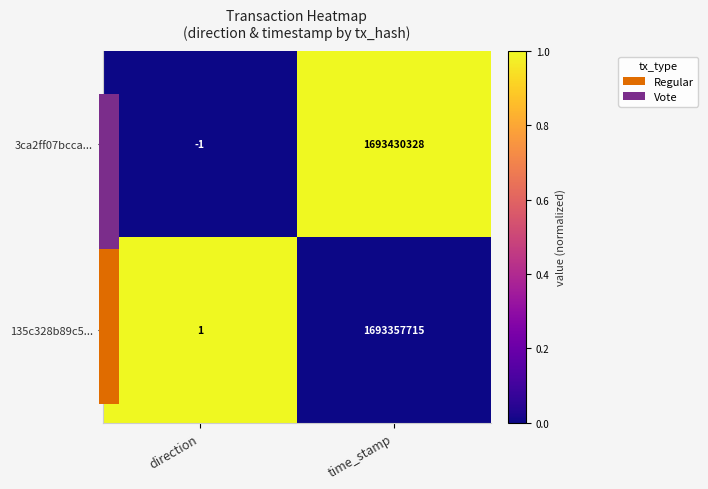

Count the number of categories in the chart.

2